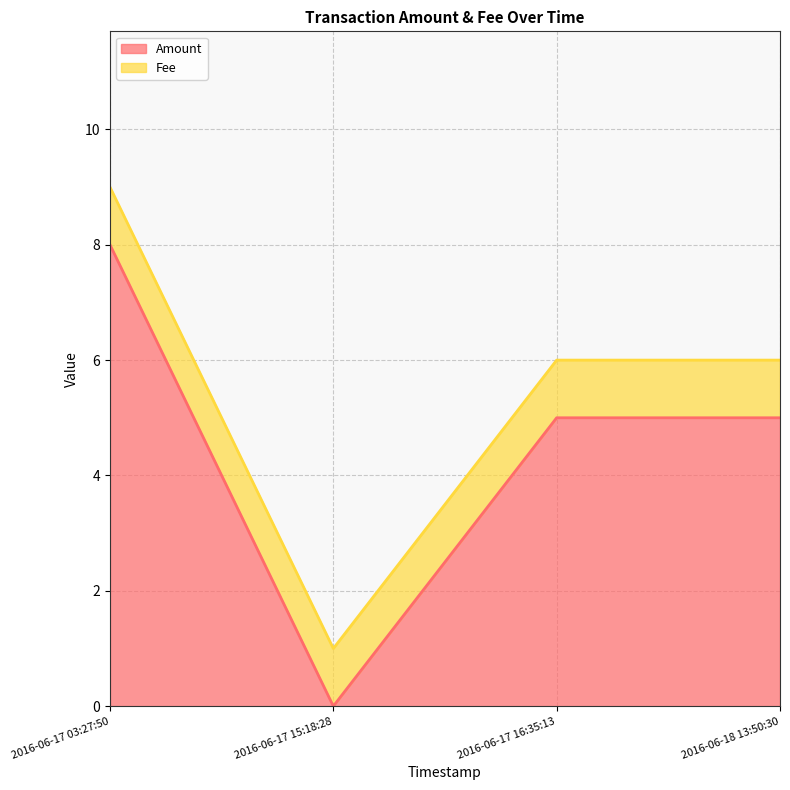

What is the average value?

4